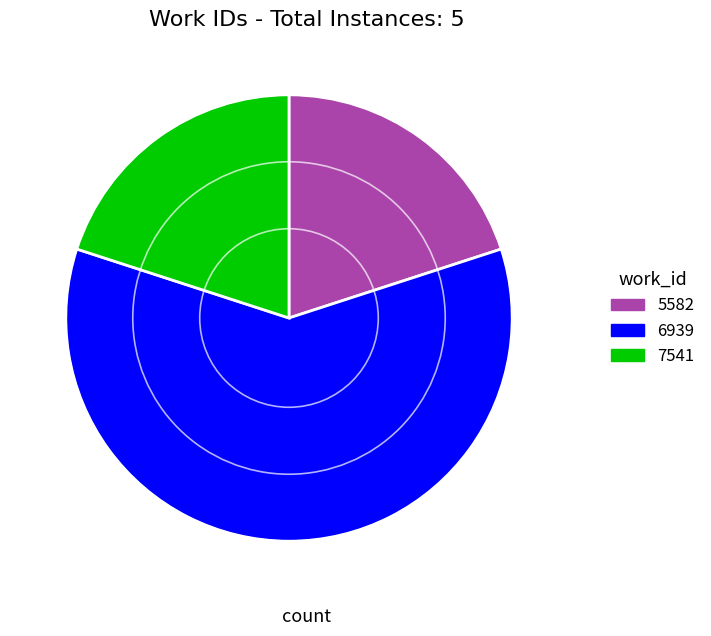

Which category has the biggest portion of the pie?

6939